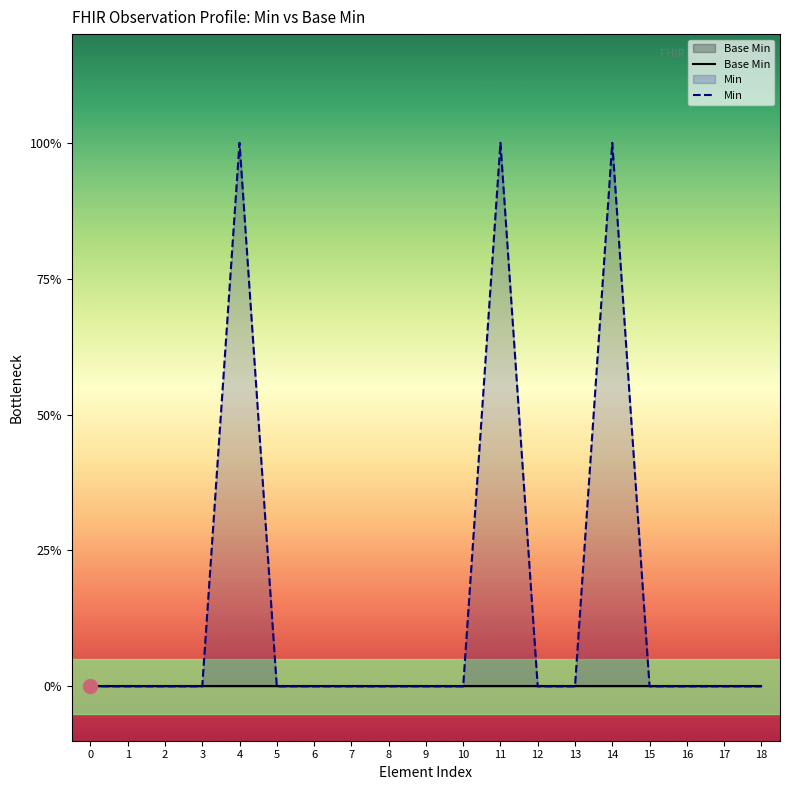

How many lines are shown in the chart?

2